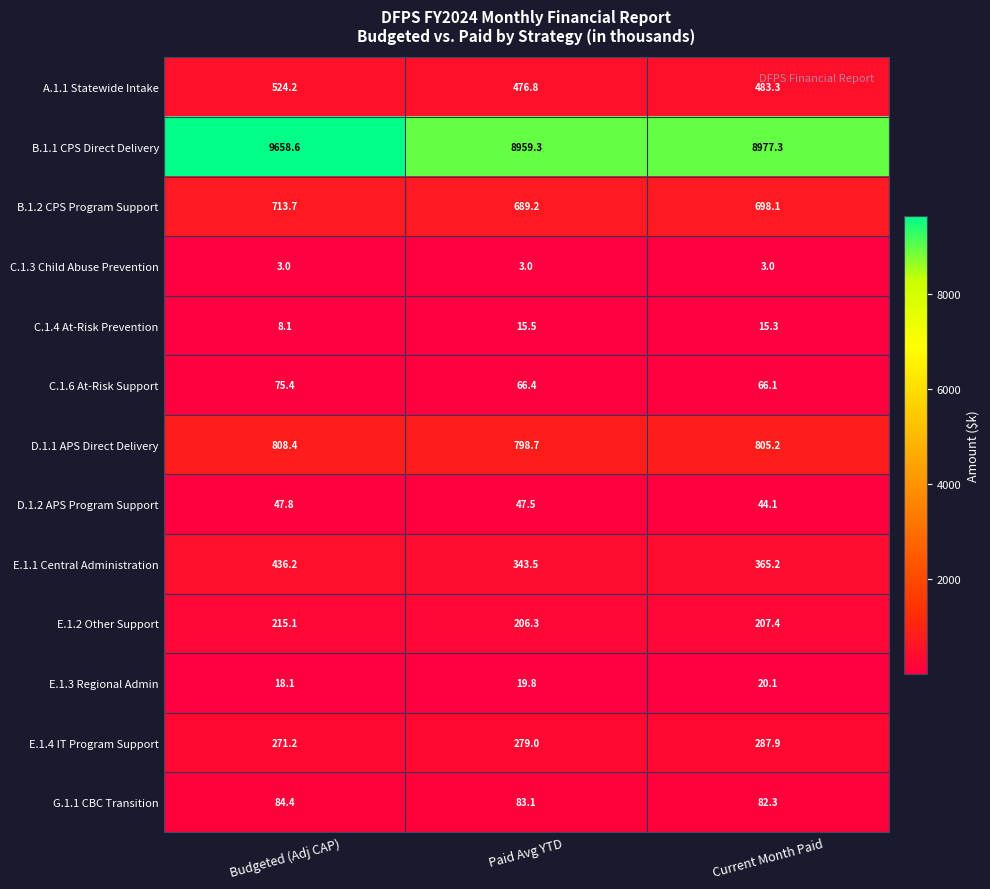

Which category has the highest value in the B.1.2 CPS Program Support series?

Budgeted (Adj CAP)